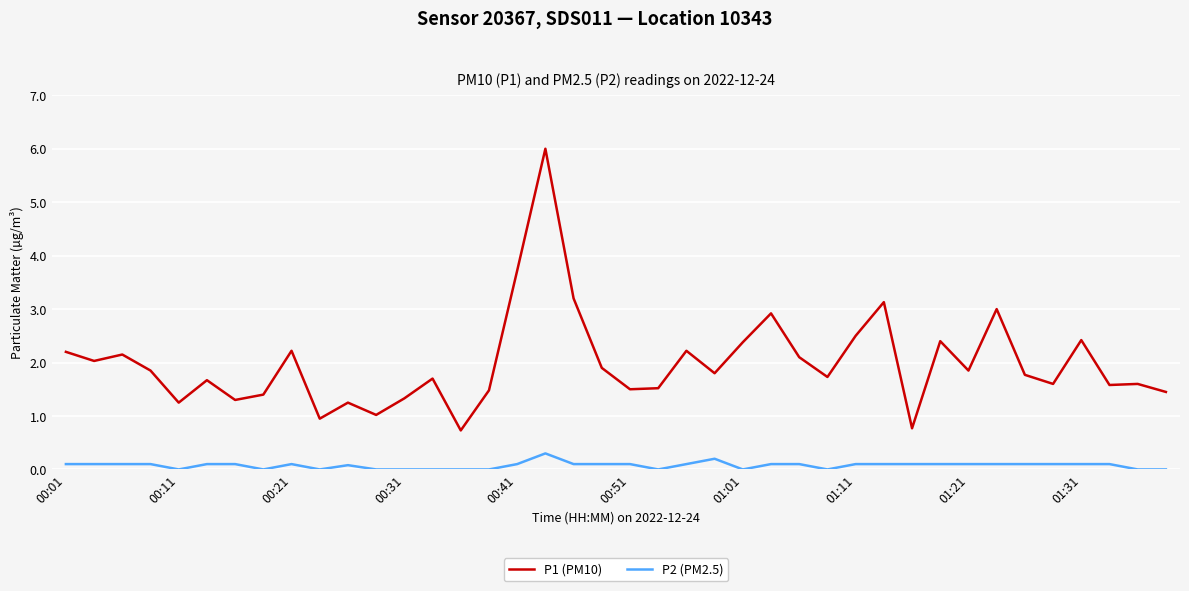

Which series has the widest spread of values?

P1 (PM10)